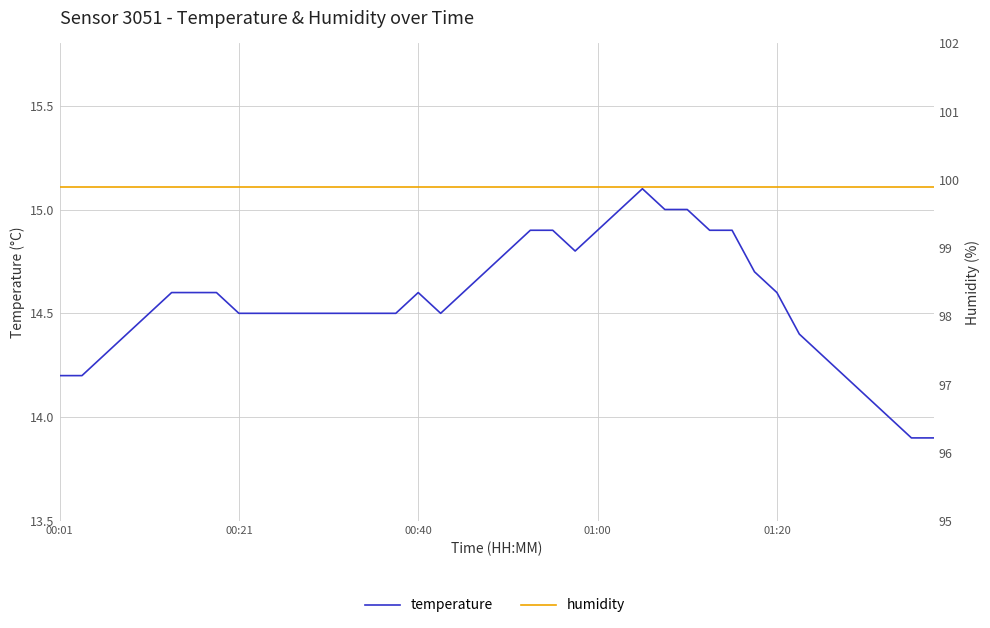

True or false: temperature and humidity intersect in this chart.

False